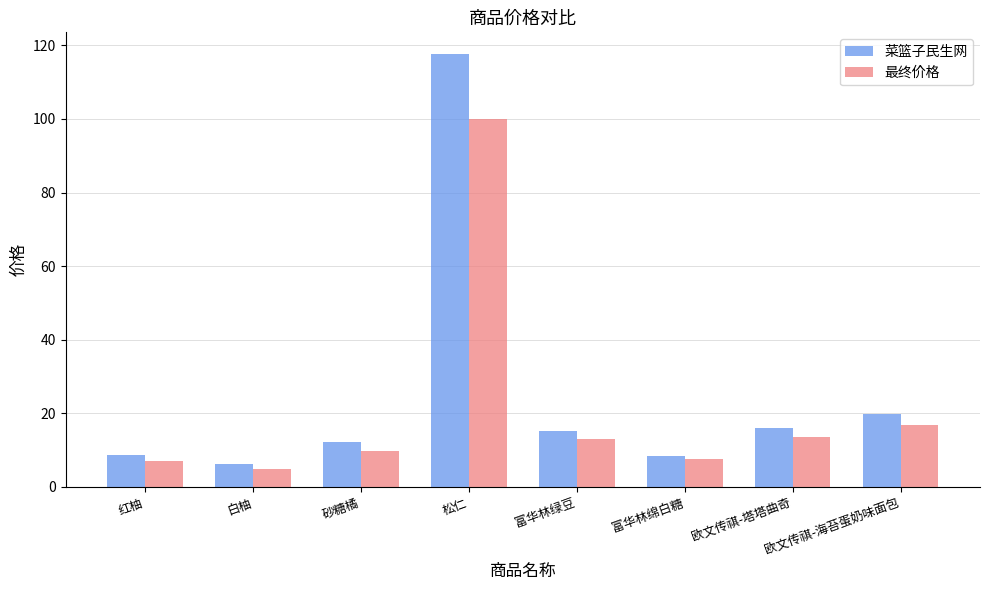

How many data points in 菜篮子民生网 are above 15?

4